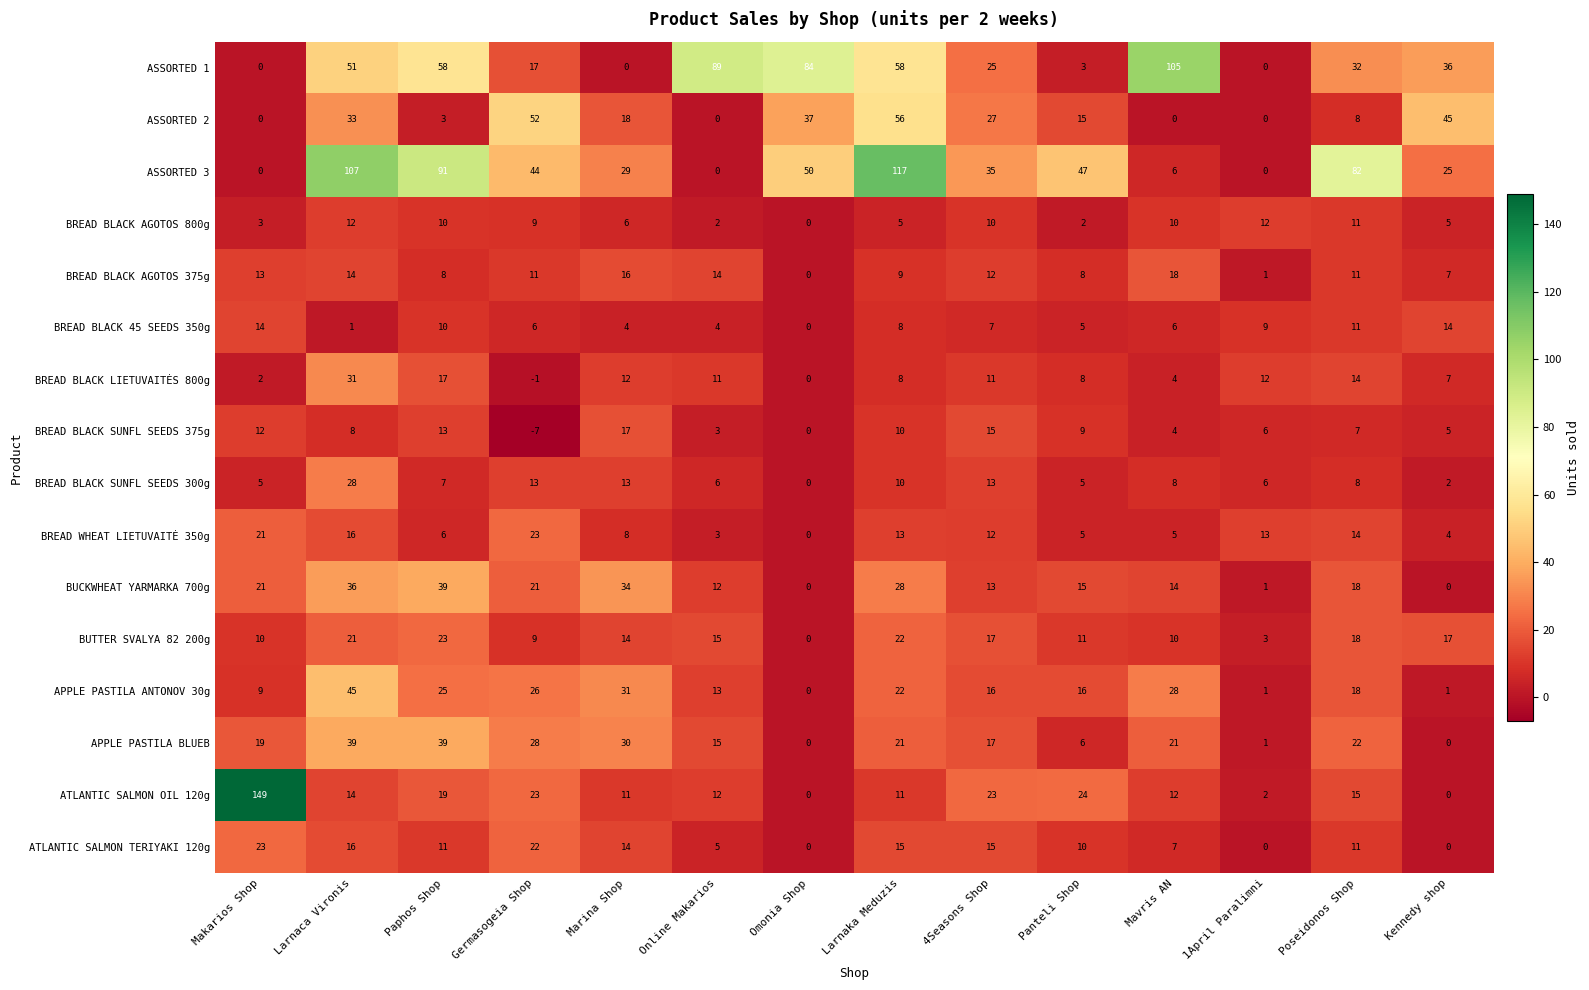

How many series are shown in this chart?

16